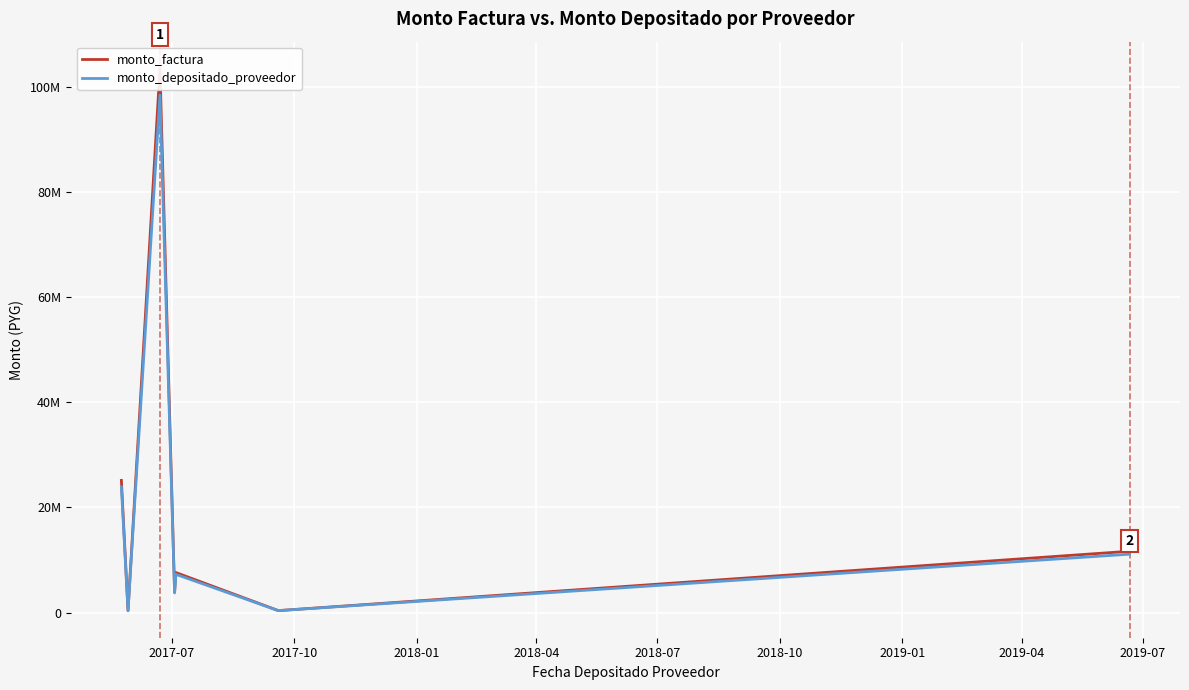

At which label is monto_depositado_proveedor closest to 49396644?

2017-07